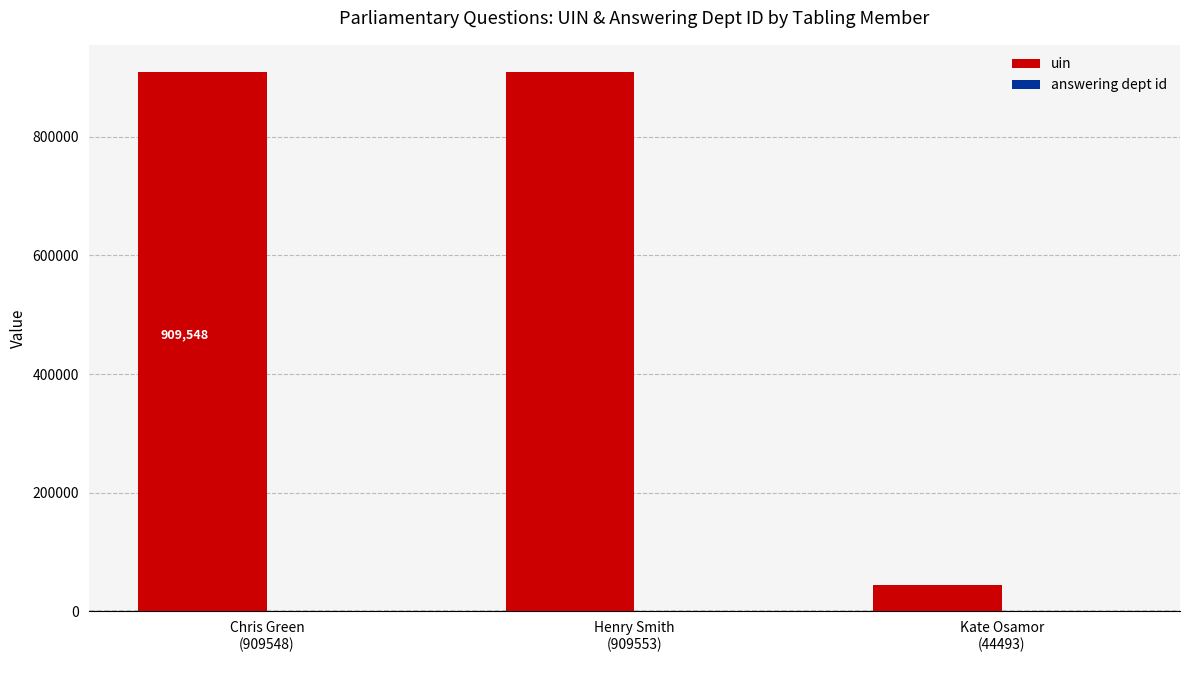

How many distinct data groups are displayed?

2